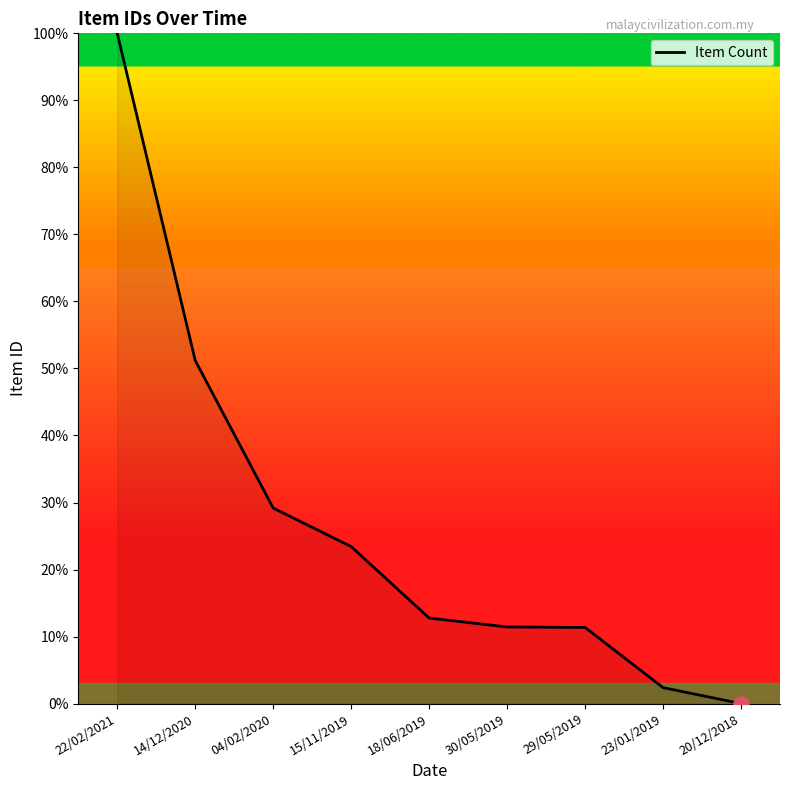

Approximately how many times larger is the value at 14/12/2020 compared to 15/11/2019?

2.2